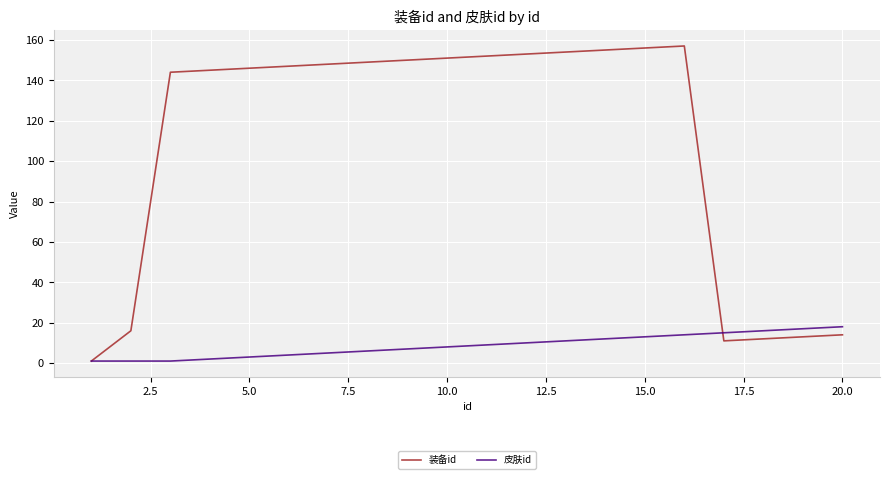

Which series has the largest total across all categories?

装备id